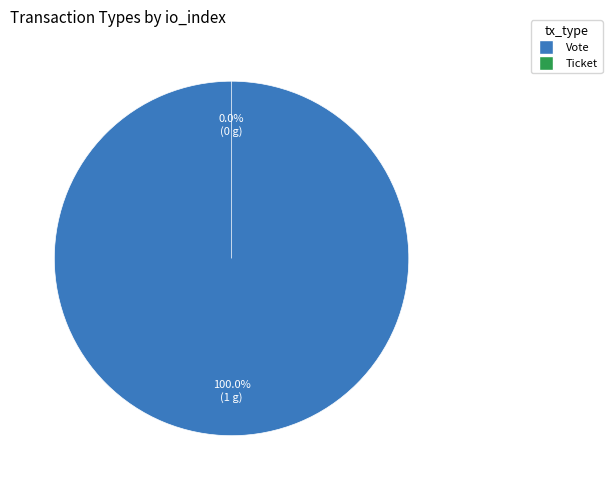

Does Vote represent more than half of the total?

Yes